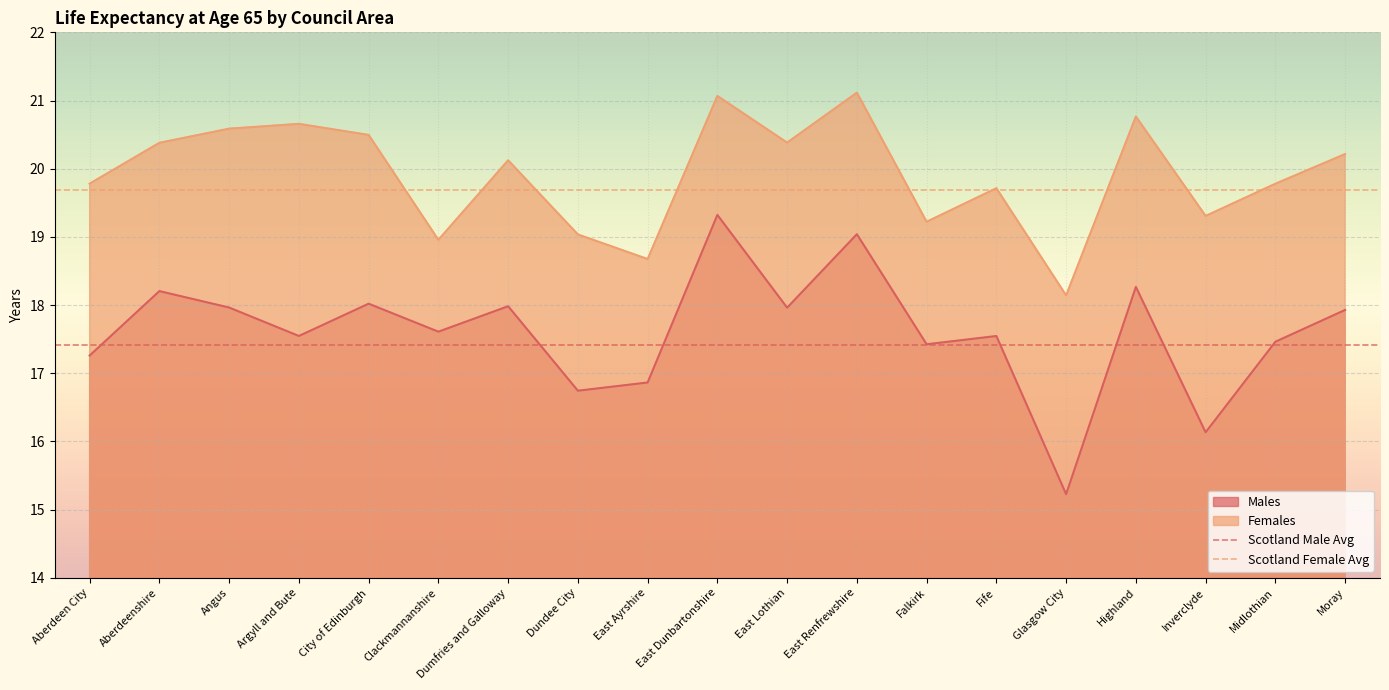

How many distinct data groups are displayed?

2